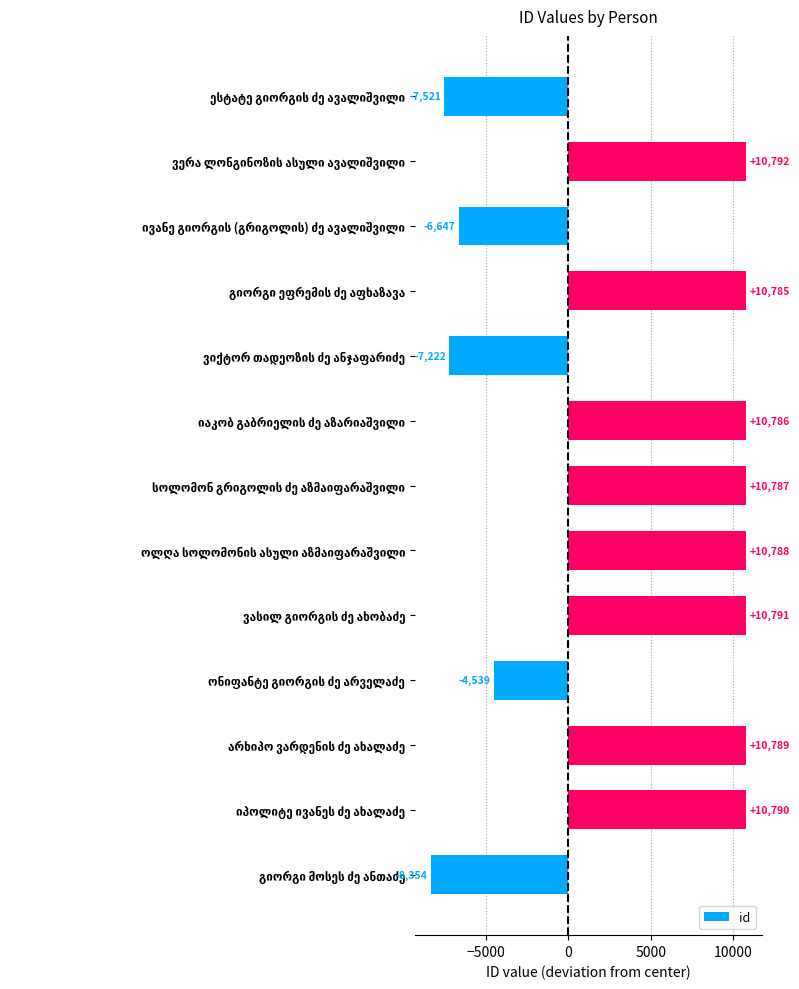

What is the difference between the maximum and minimum values?

19146